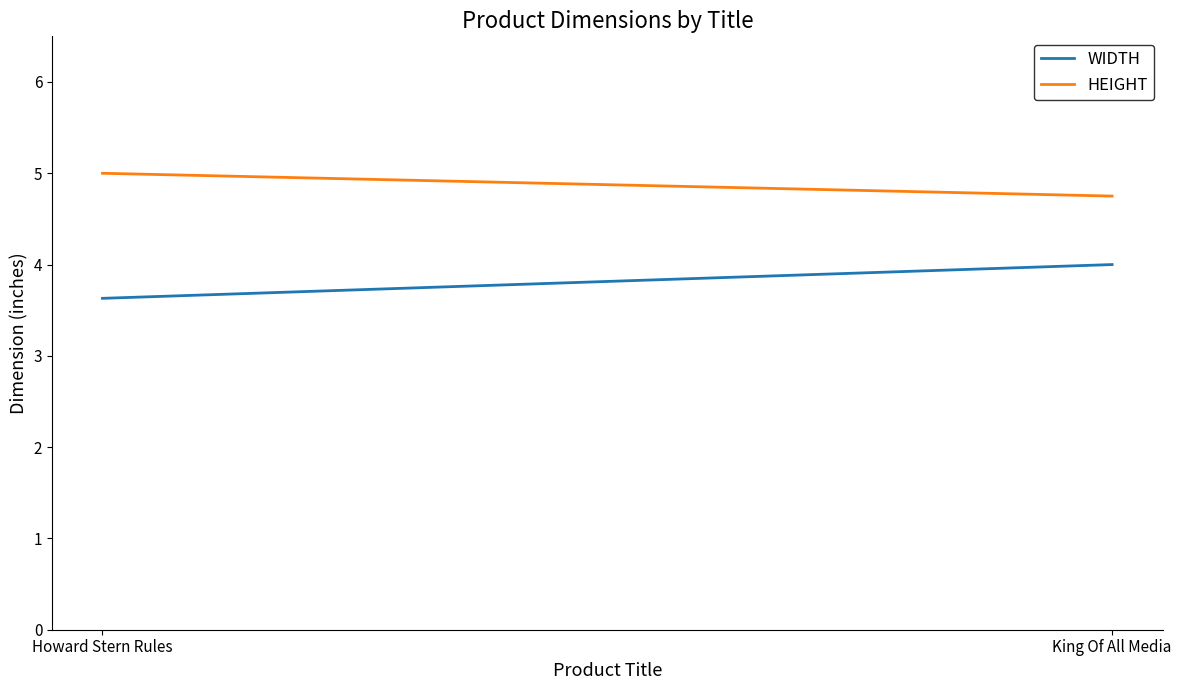

What is the value of the WIDTH point at the 1st from the left?

3.6